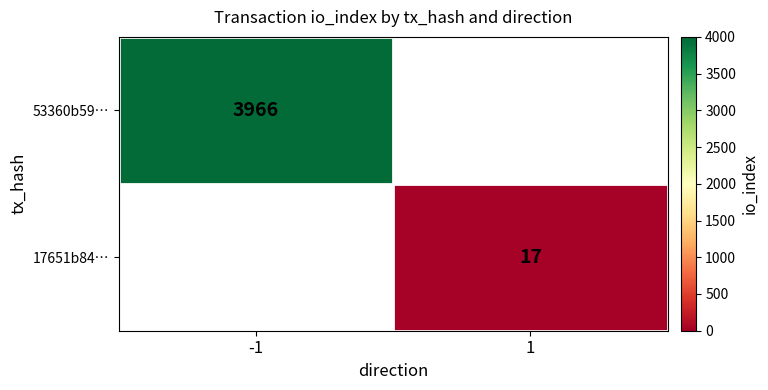

The value of 53360b59… at -1 is 6210. True or false?

False